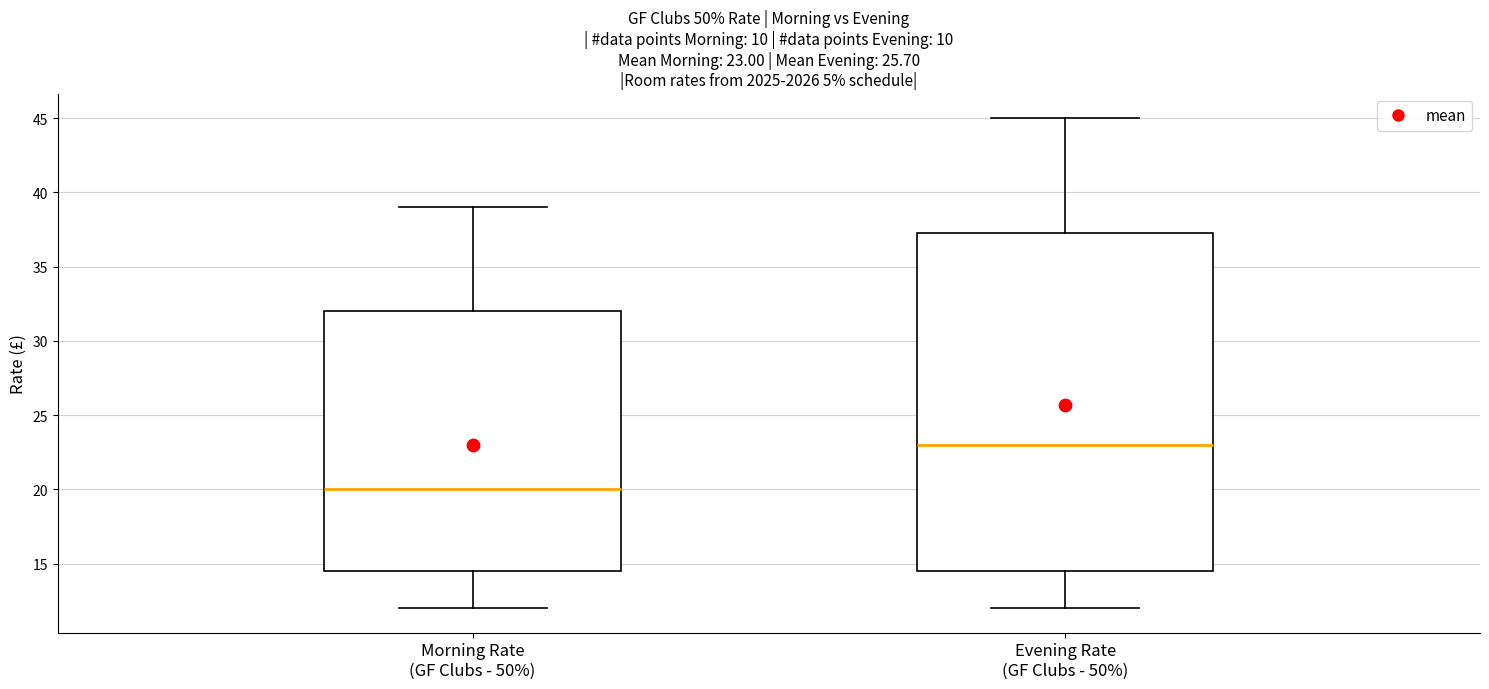

Comparing the boxes themselves (not the whiskers), which one is the tallest?

Evening Rate (GF Clubs - 50%)